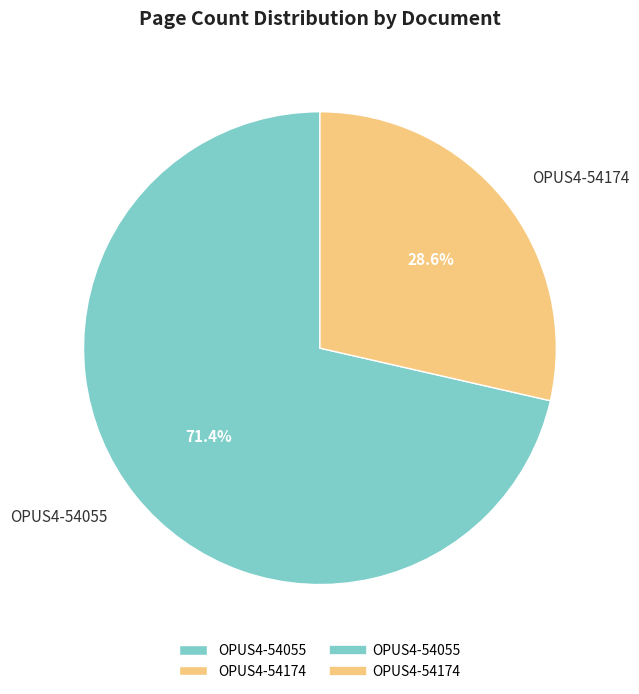

Between OPUS4-54174 and OPUS4-54055, which is larger?

OPUS4-54055